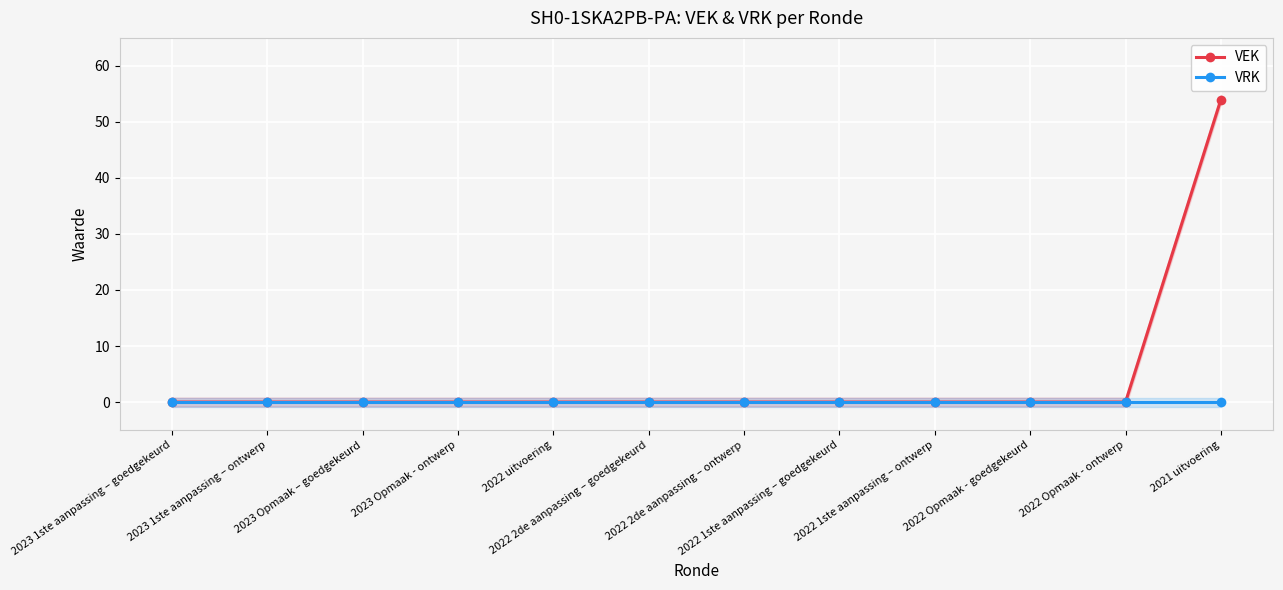

What is the label of the 10th point from the right?

2023 Opmaak – goedgekeurd